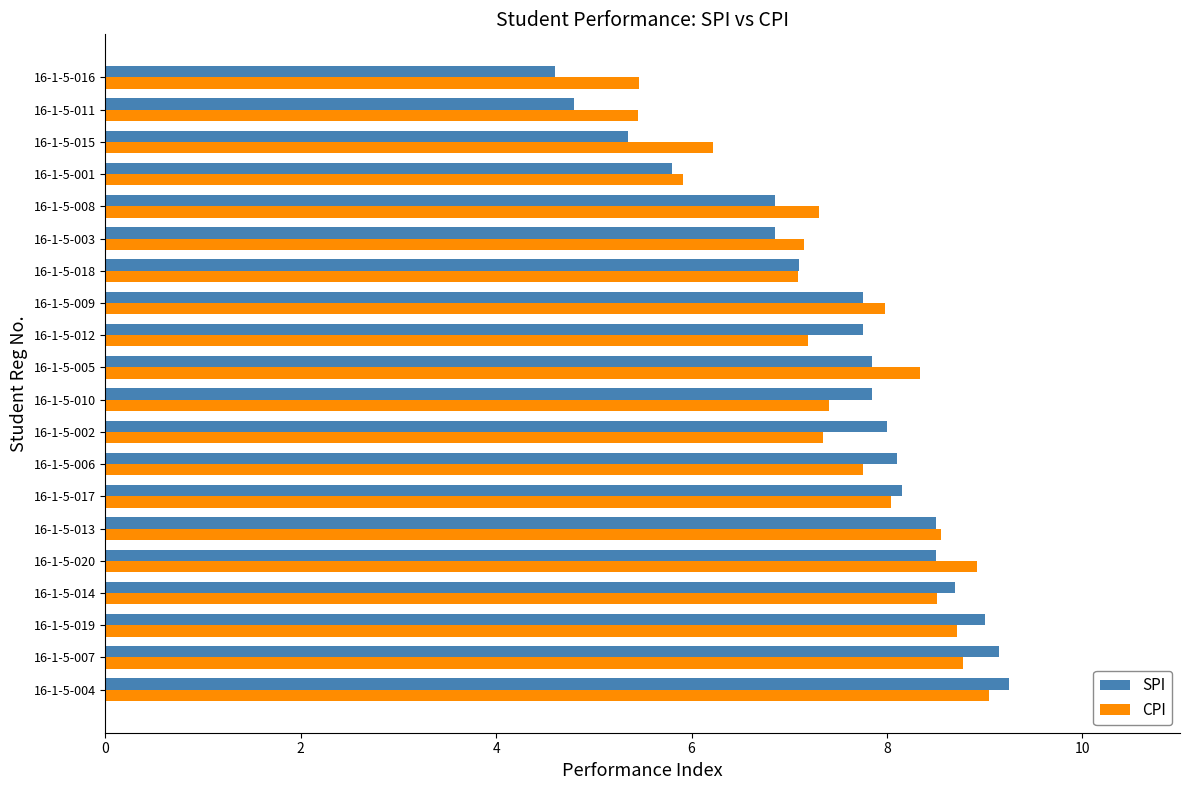

Which label corresponds to the smallest value in the chart?

16-1-5-016